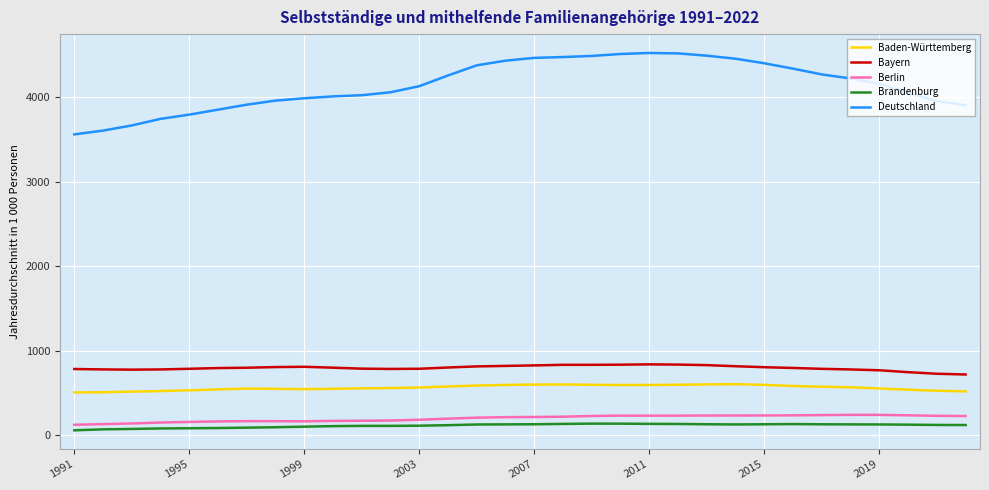

At how many categories does at least one series exceed 2539?

32